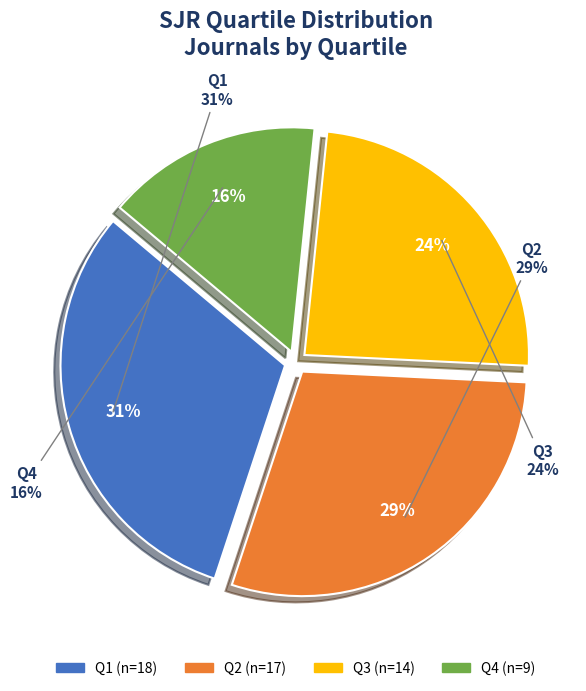

To the nearest percent, what percentage of the pie is Q3?

24%